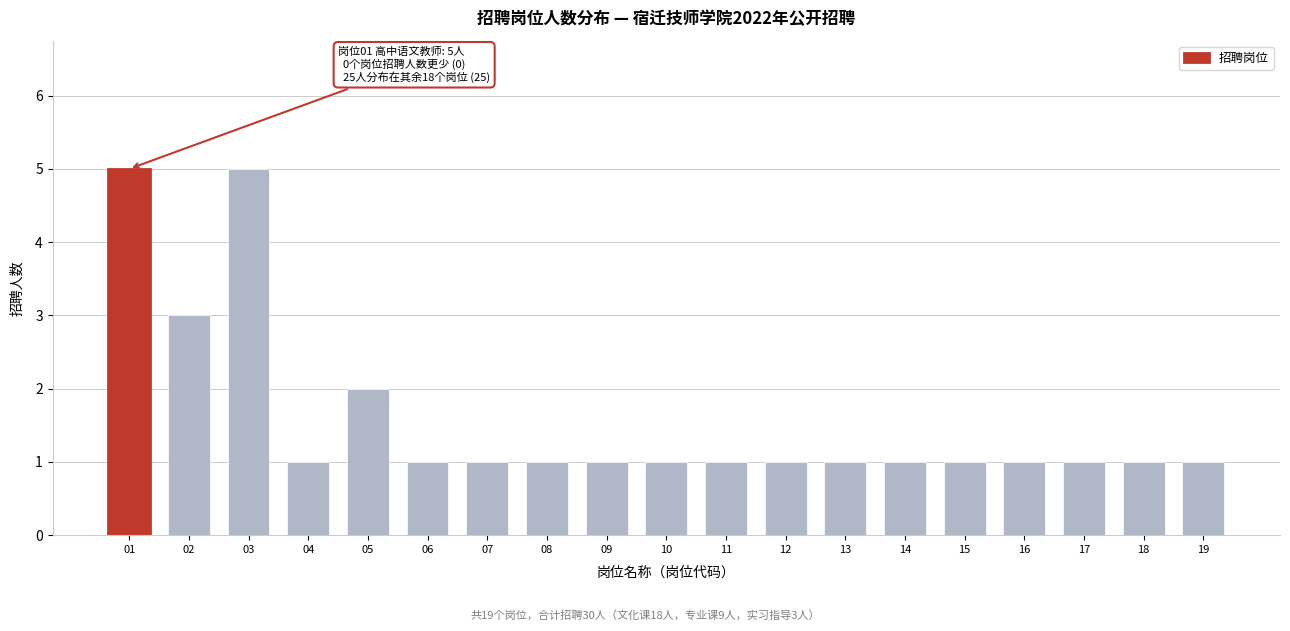

Reading left to right, extract all data points from this chart.

5	3	5	1	2	1	1	1	1	1	1	1	1	1	1	1	1	1	1